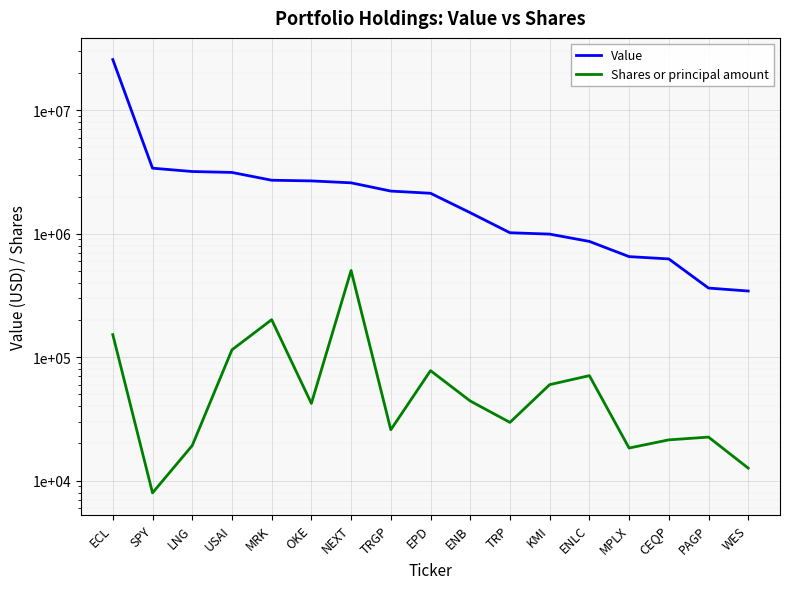

How many lines are shown in the chart?

2